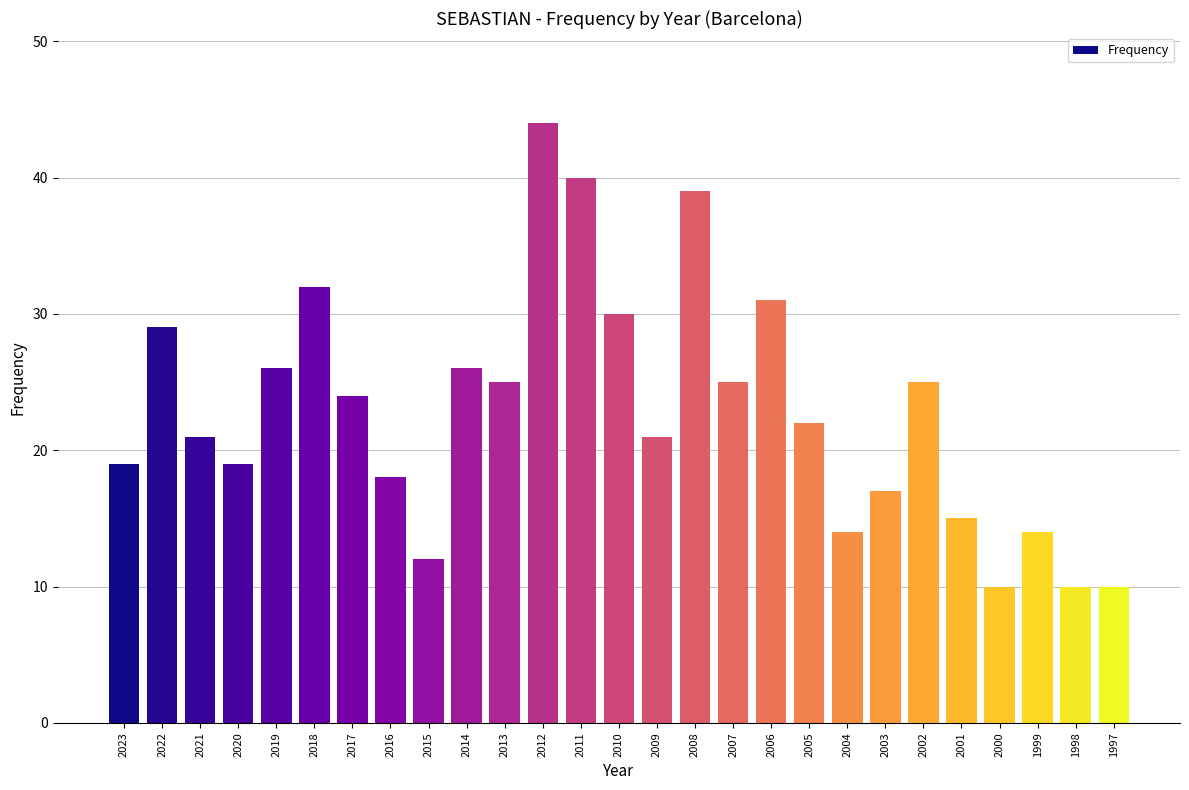

Reading right to left, list all the values displayed in this chart.

1997=10	1998=10	1999=14	2000=10	2001=15	2002=25	2003=17	2004=14	2005=22	2006=31	2007=25	2008=39	2009=21	2010=30	2011=40	2012=44	2013=25	2014=26	2015=12	2016=18	2017=24	2018=32	2019=26	2020=19	2021=21	2022=29	2023=19